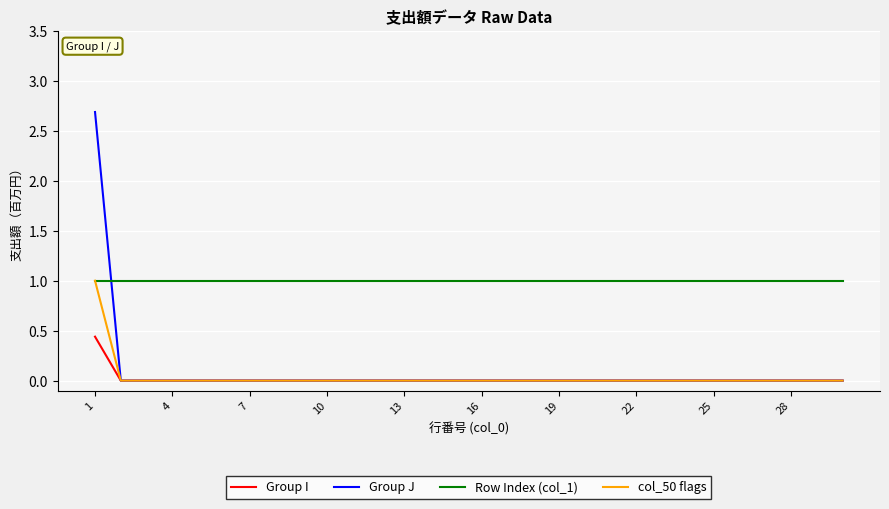

Count the col_50 flags values in the range 0 to 1.

30